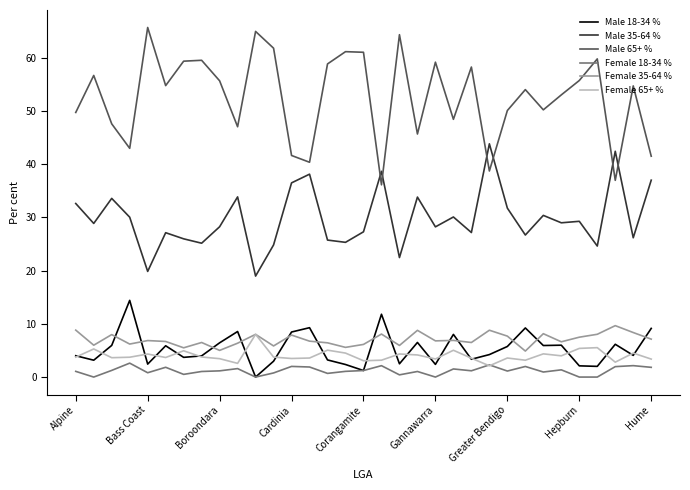

True or false: Male 35-64 % and Female 35-64 % cross at least once.

False